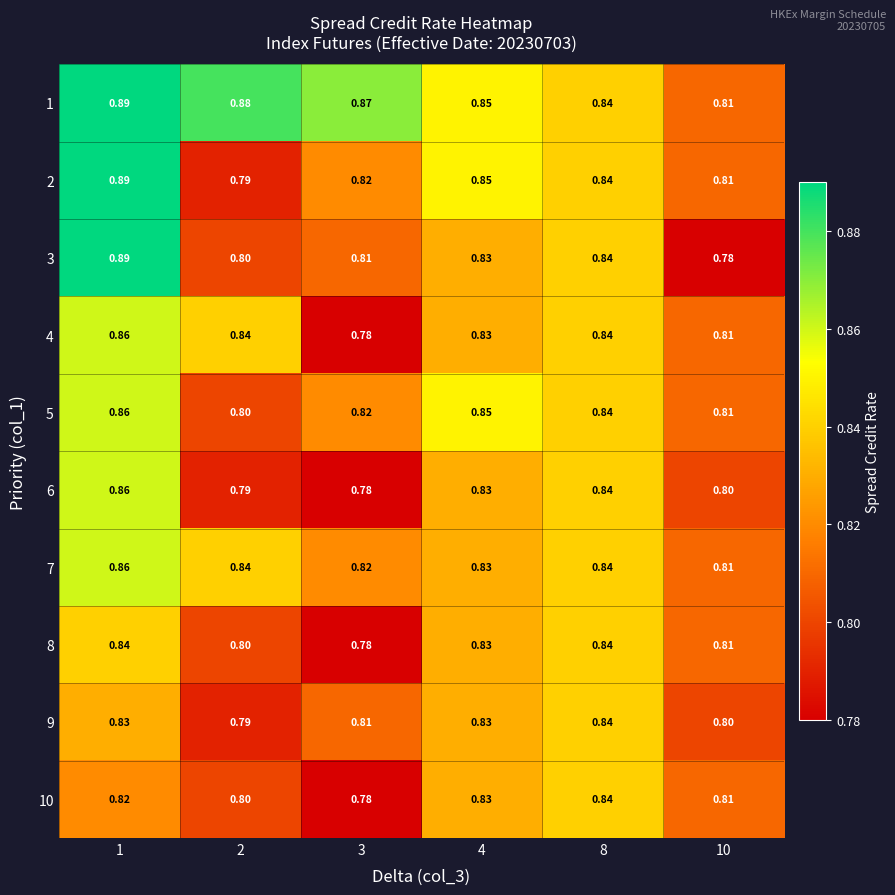

Is the value of 8 at 3 greater than the value of 2 at 3?

No